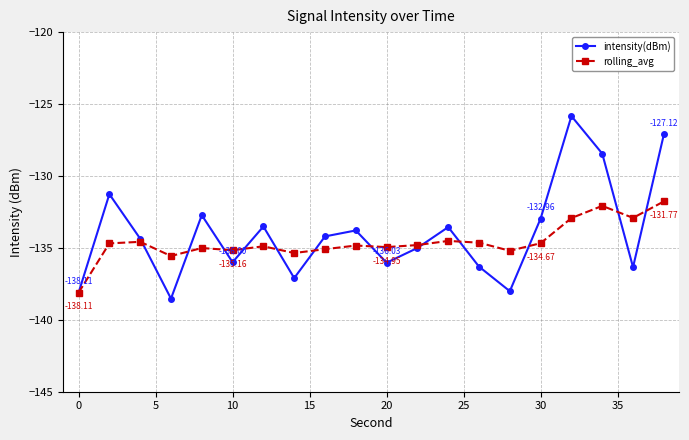

Which series has the largest range (max minus min)?

intensity(dBm)